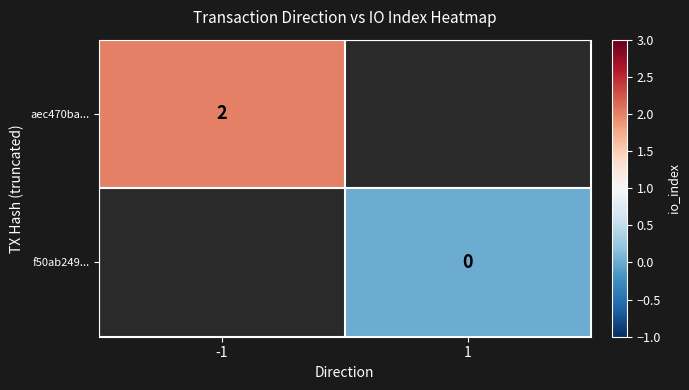

The value of aec470ba... at -1 is 2. True or false?

True